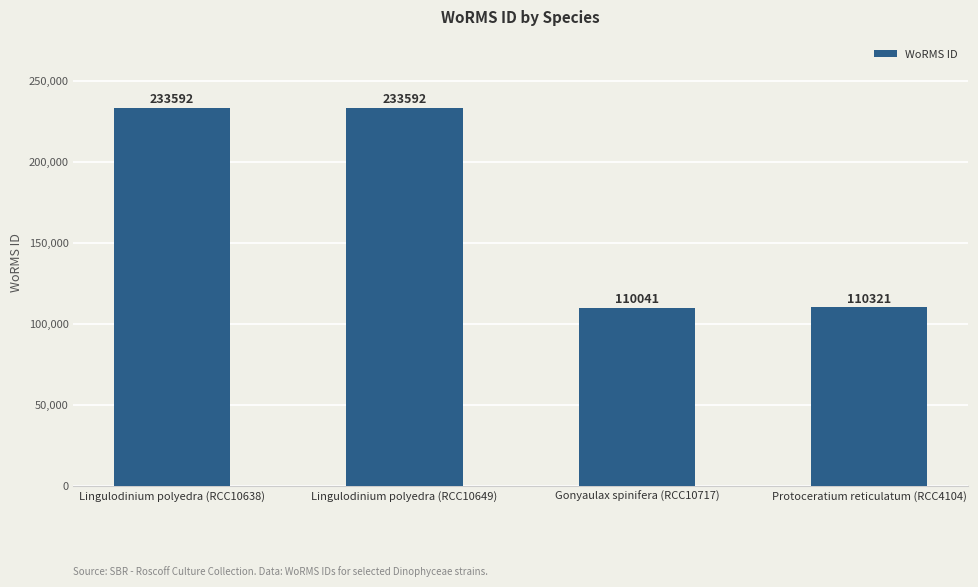

Reading right to left, extract all data points from this chart.

110321	110041	233592	233592